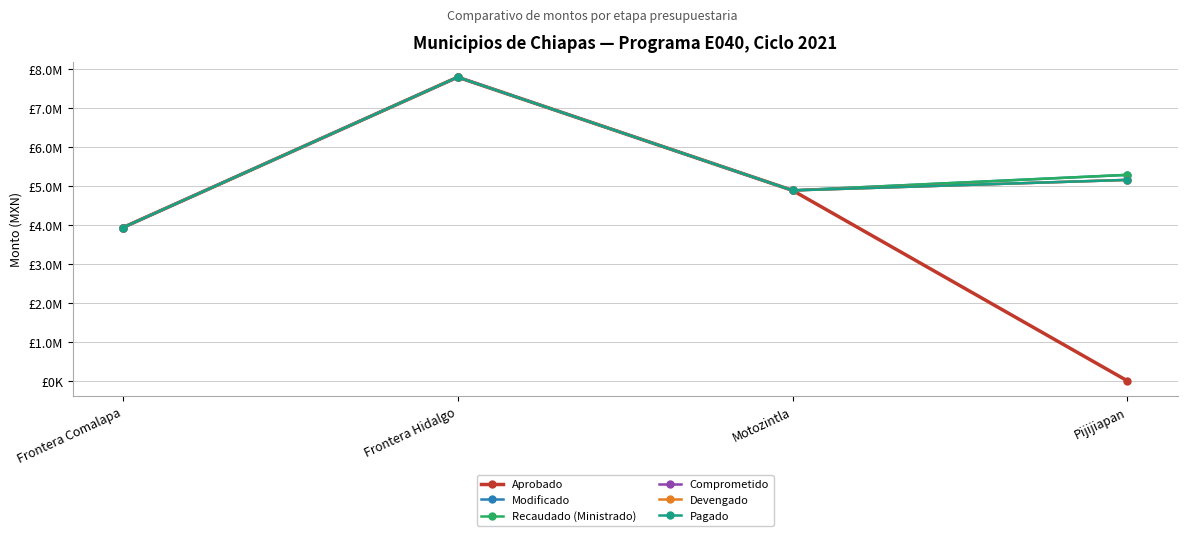

Does the chart have visible grid lines?

Yes